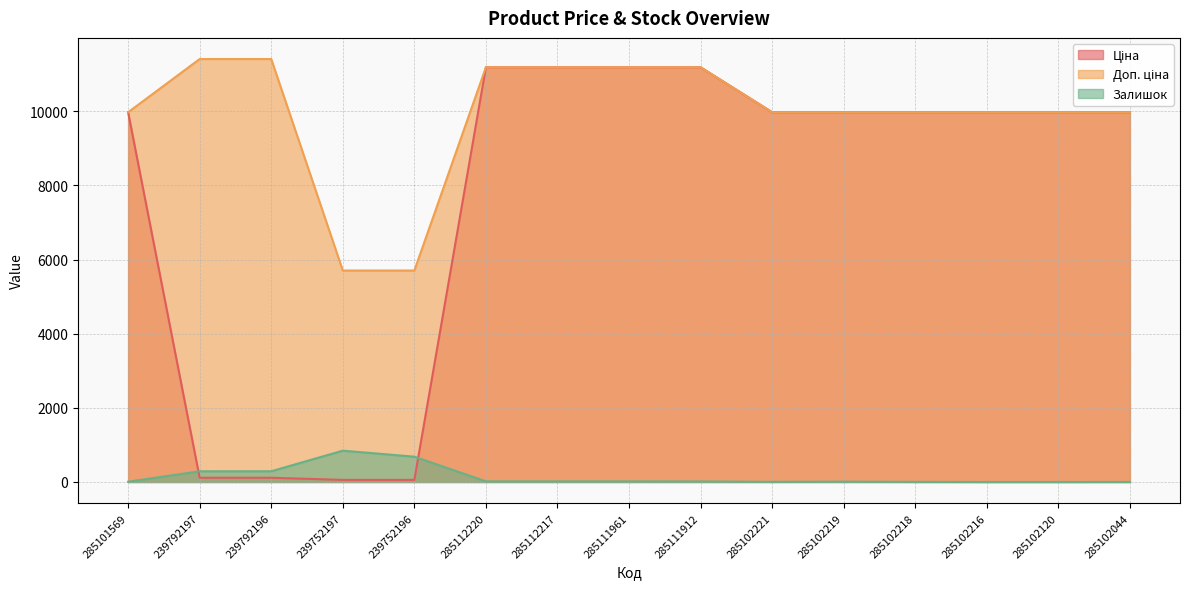

List the labels in order of Доп. ціна value, largest first.

239792197, 239792196, 285112220, 285112217, 285111961, 285111912, 285101569, 285102221, 285102219, 285102218, 285102216, 285102120, 285102044, 239752197, 239752196